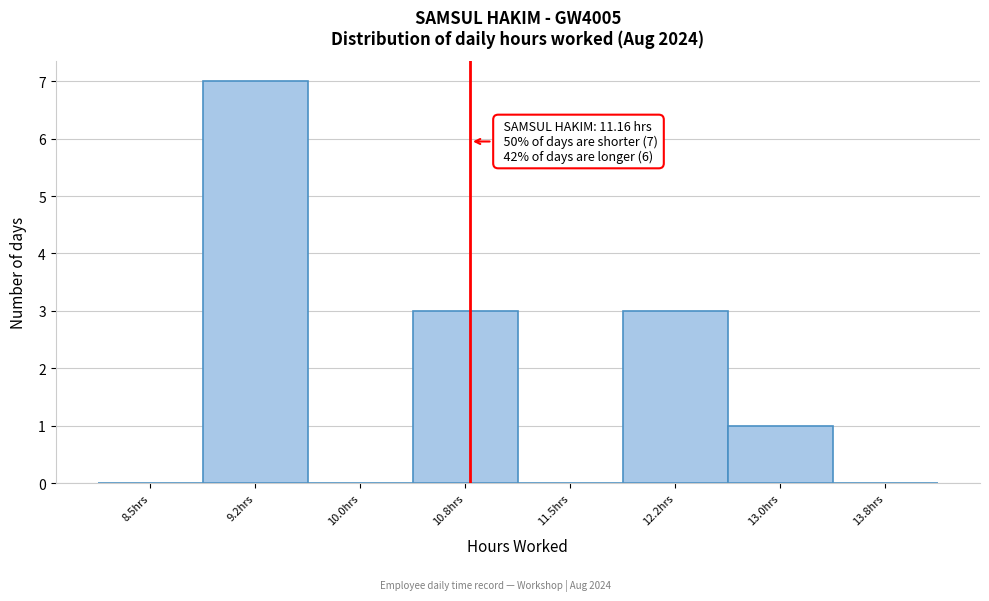

Reading left to right, transcribe all the data shown in this chart.

8.5hrs=0	9.2hrs=7	10.0hrs=0	10.8hrs=3	11.5hrs=0	12.2hrs=3	13.0hrs=1	13.8hrs=0